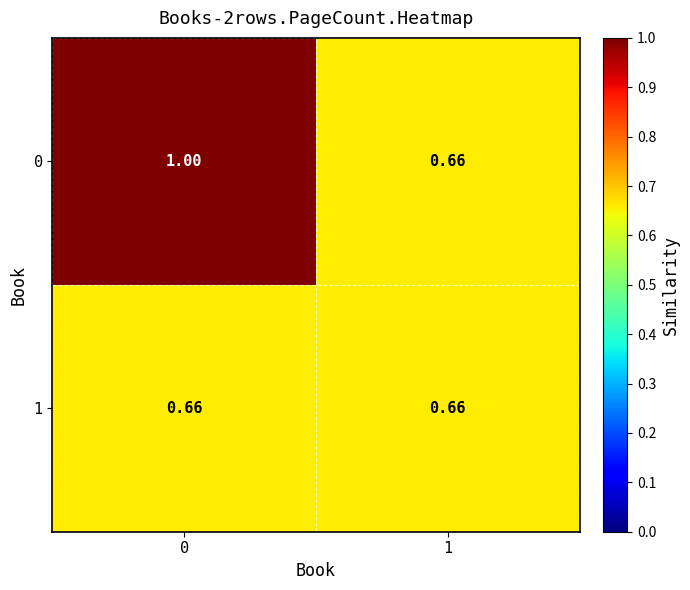

Which series has the largest total across all categories?

0